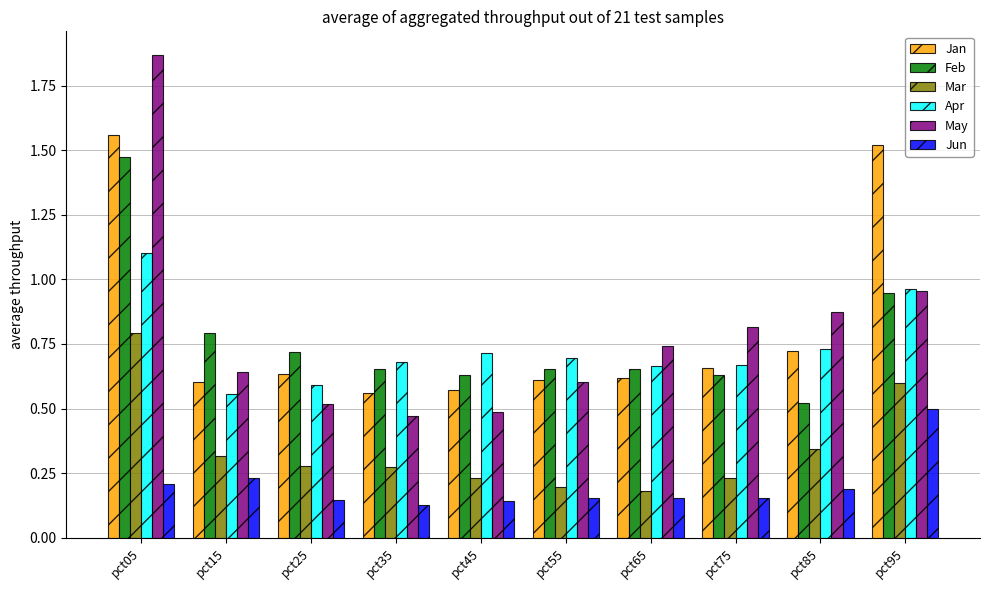

At which category is the sum across all series the highest?

pct05